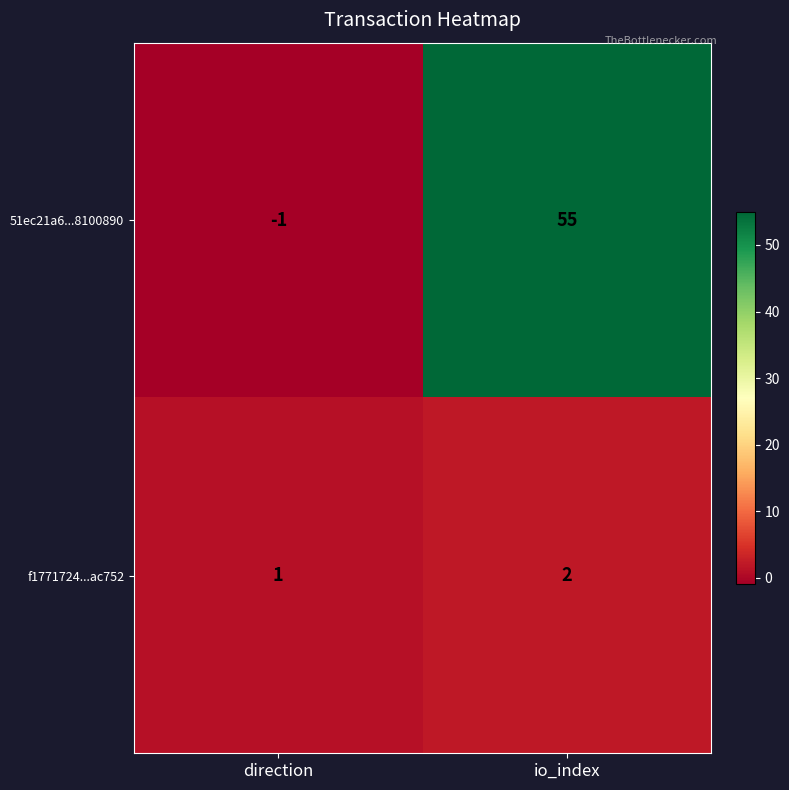

Rank the series by their maximum value, from lowest to highest.

f1771724...ac752, 51ec21a6...8100890